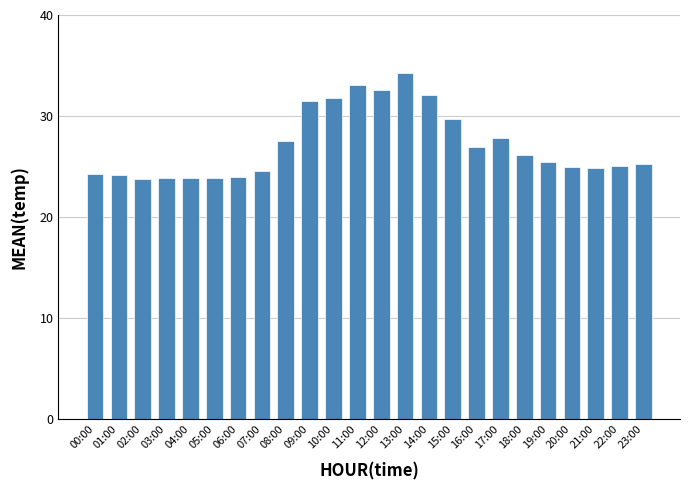

How many bars are there in total?

24